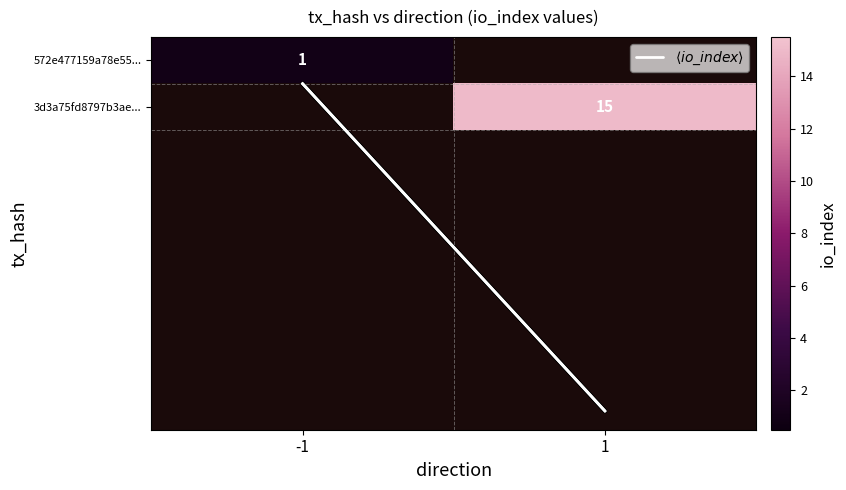

Which series changed the most between -1 and 1?

$\langle io\_index \rangle$